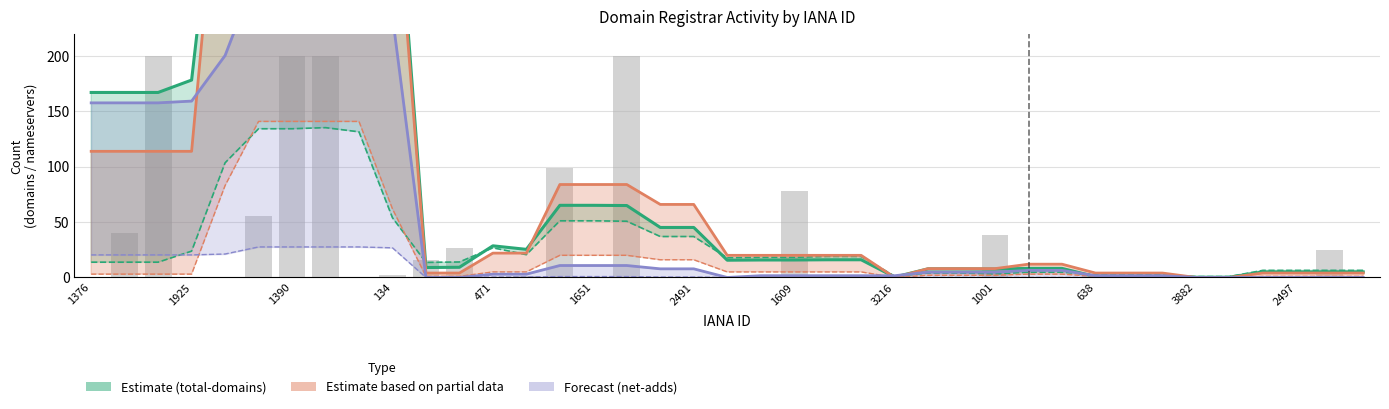

True or false: Estimate (total-domains) has a value of 5.0 at 35.

True